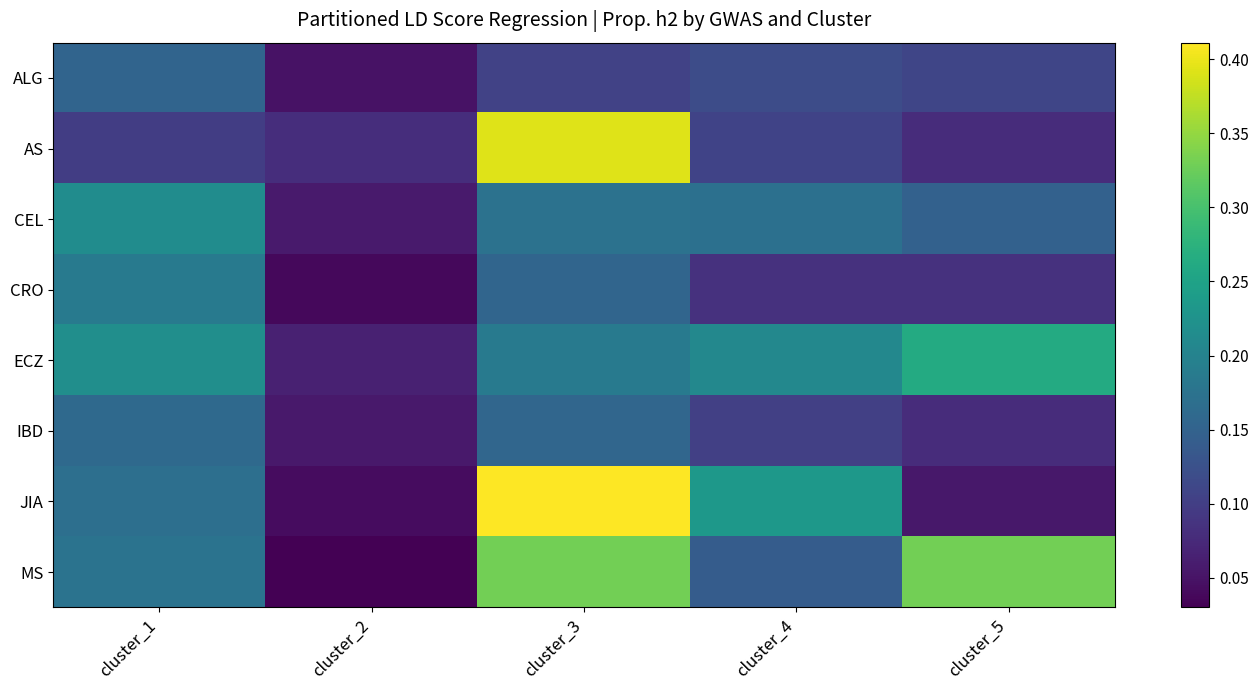

How many distinct data groups are displayed?

8